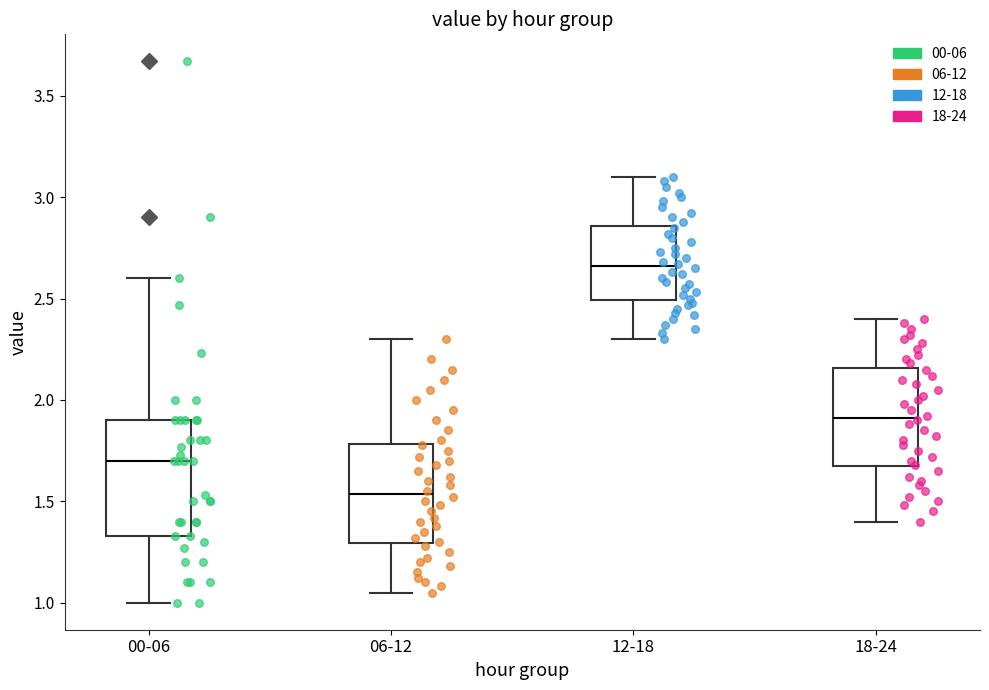

Where does the upper whisker of the box for 12-18 end on the y-axis? The values are not printed on the chart, so give them approximately, as read against the axis.

3.10